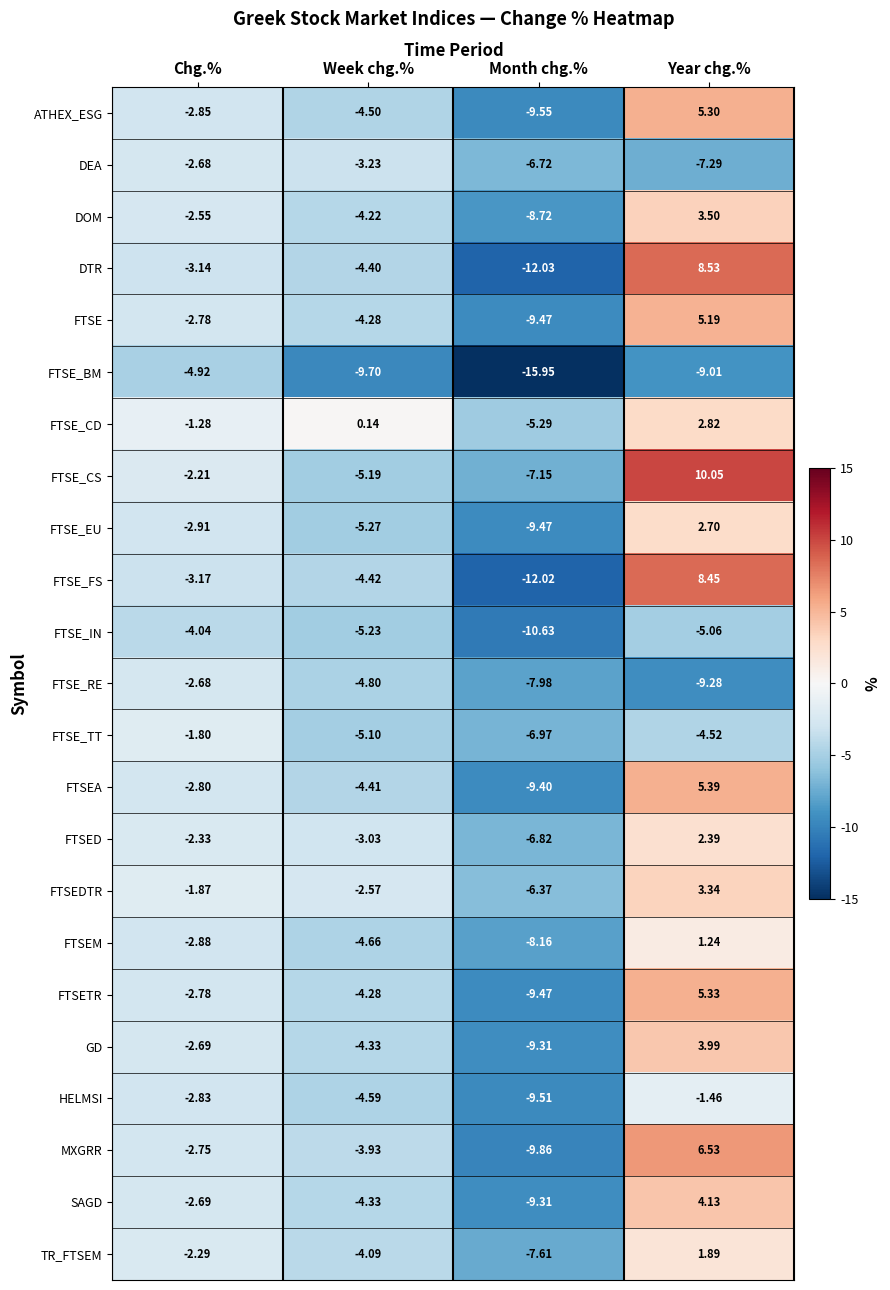

Between Chg.% and Month chg.%, which series saw the biggest shift?

FTSE_BM